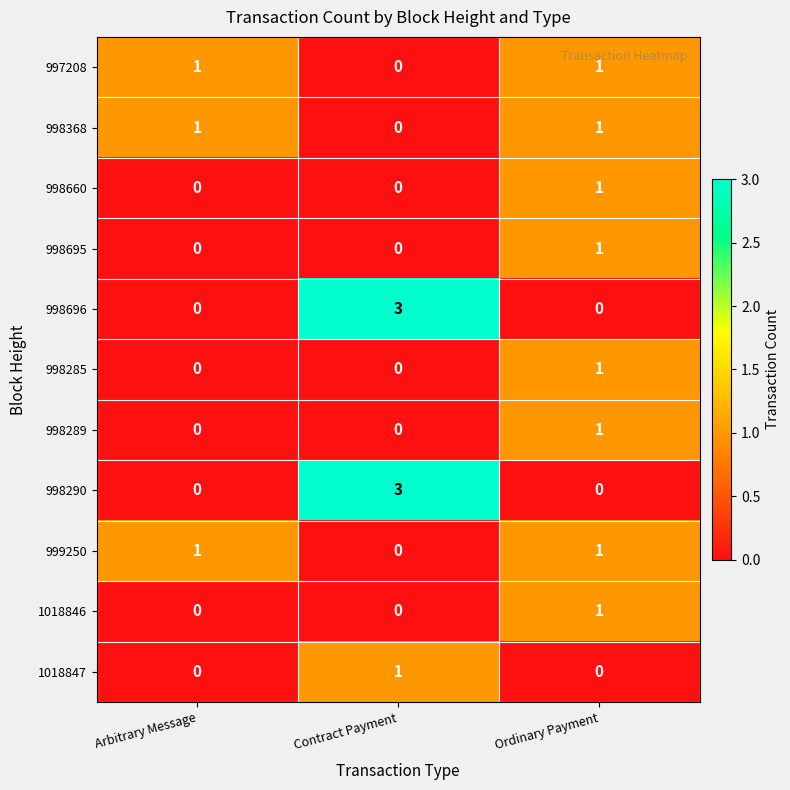

At which category is the sum across all series the highest?

Ordinary Payment